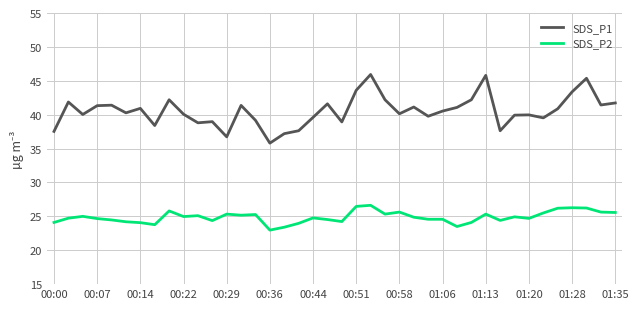

What is the minimum value shown in the chart?

23.0